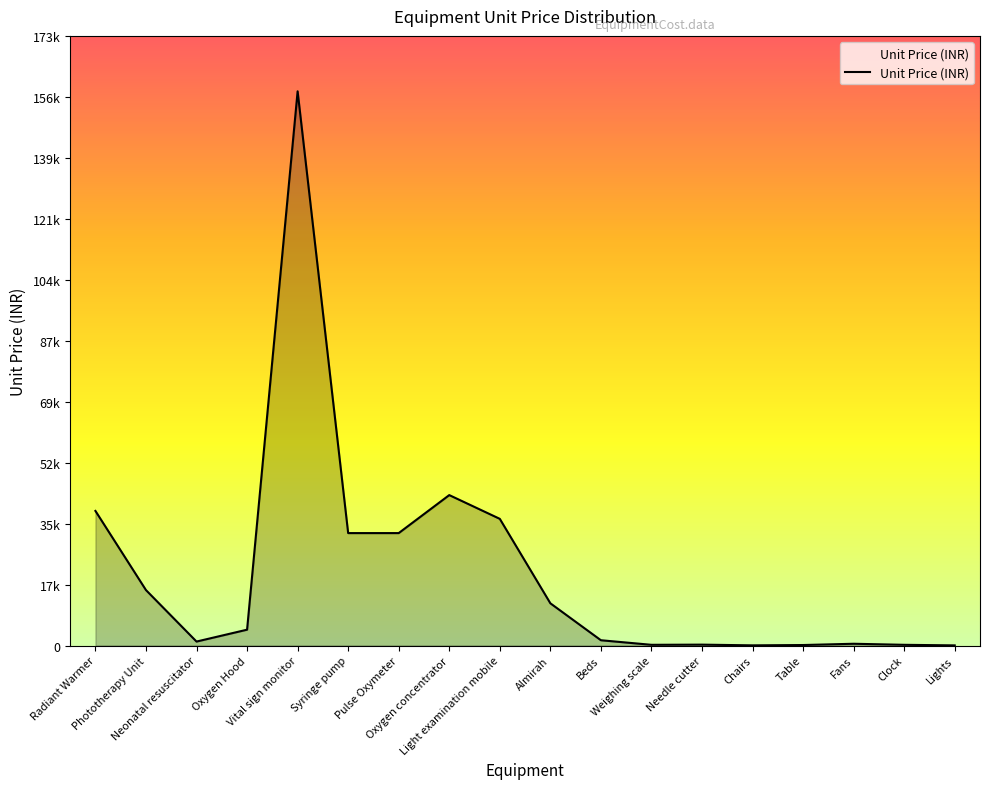

What is the sum of all values?

374655